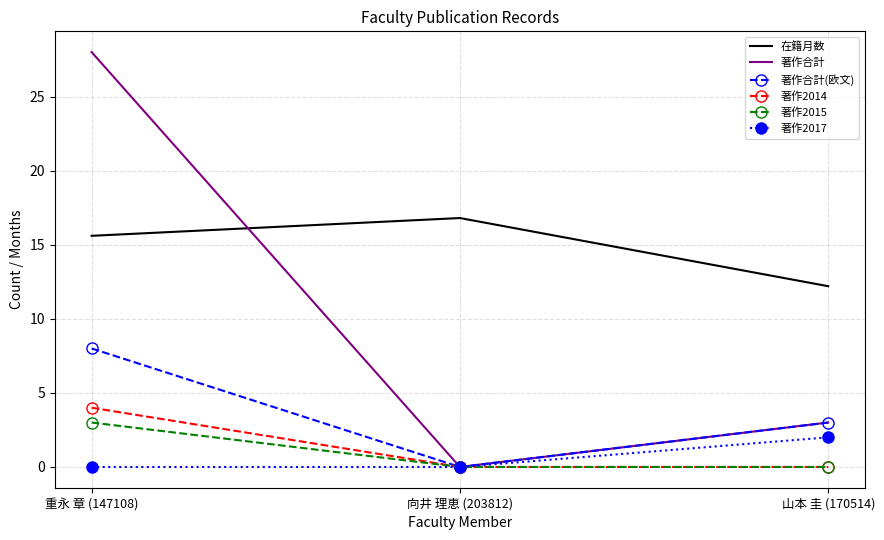

Which series has the largest range (max minus min)?

著作合計